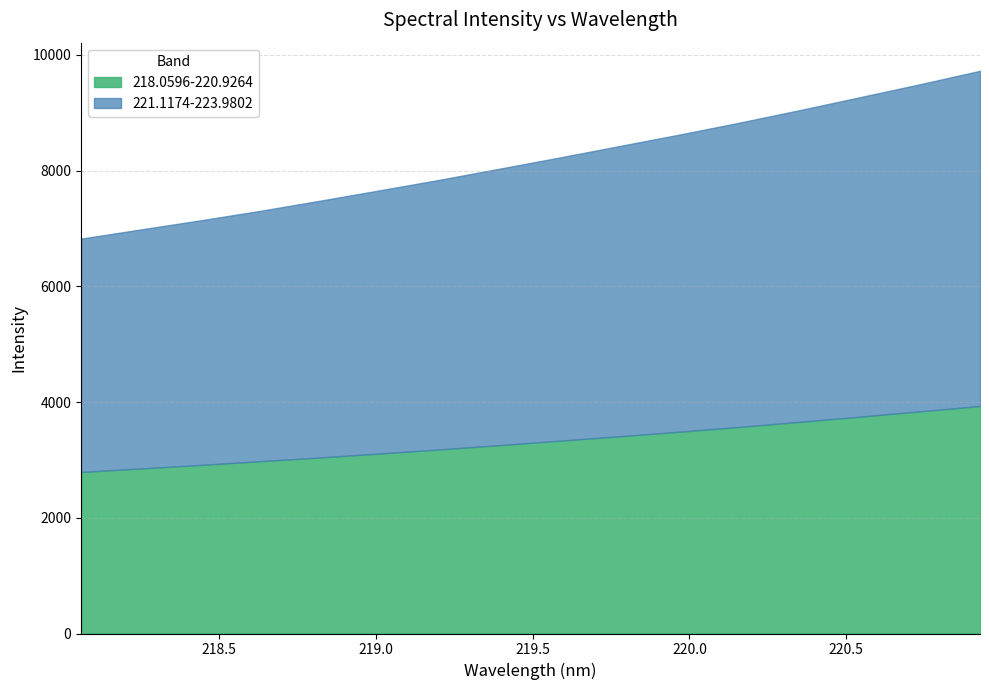

What is the sum of all 218.0596-220.9264 values?

53104.8